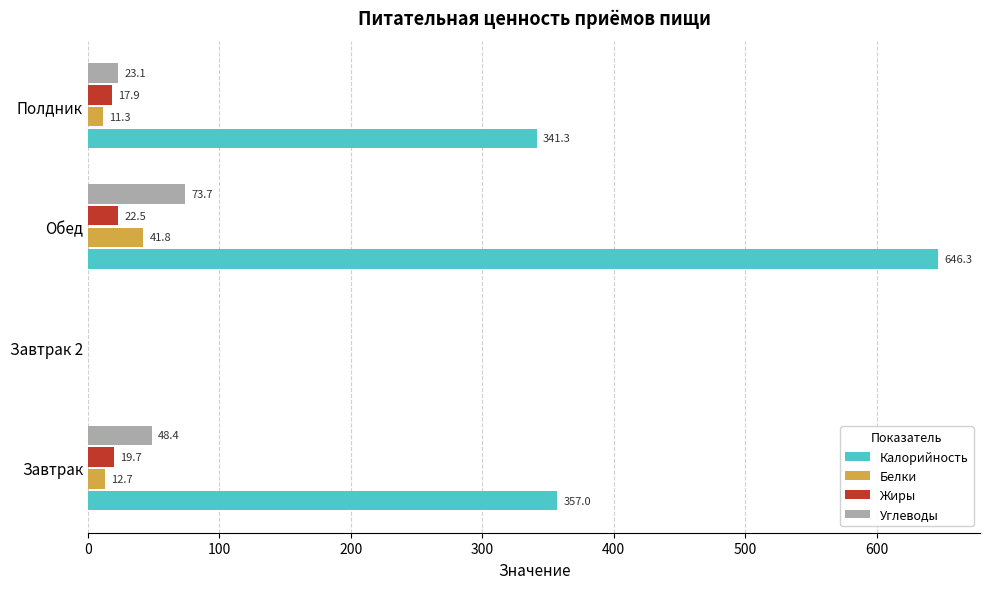

What is the sum of the Жиры values at Завтрак and Обед?

42.2